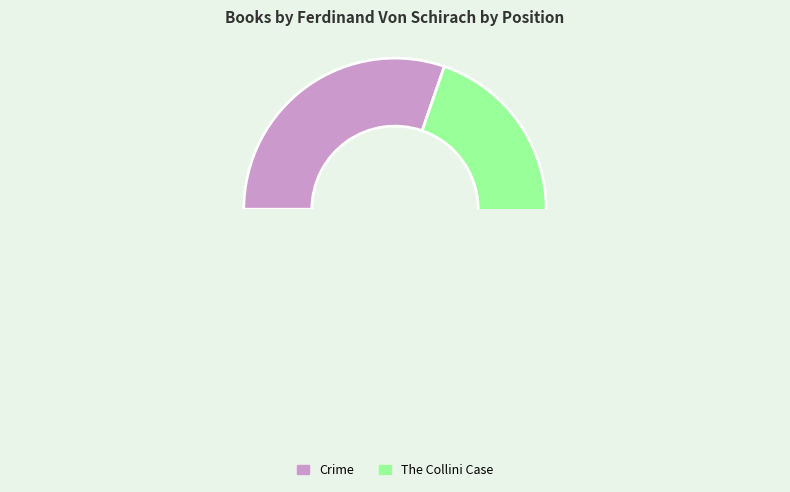

What is the change in value from 1 to 2?

+7693